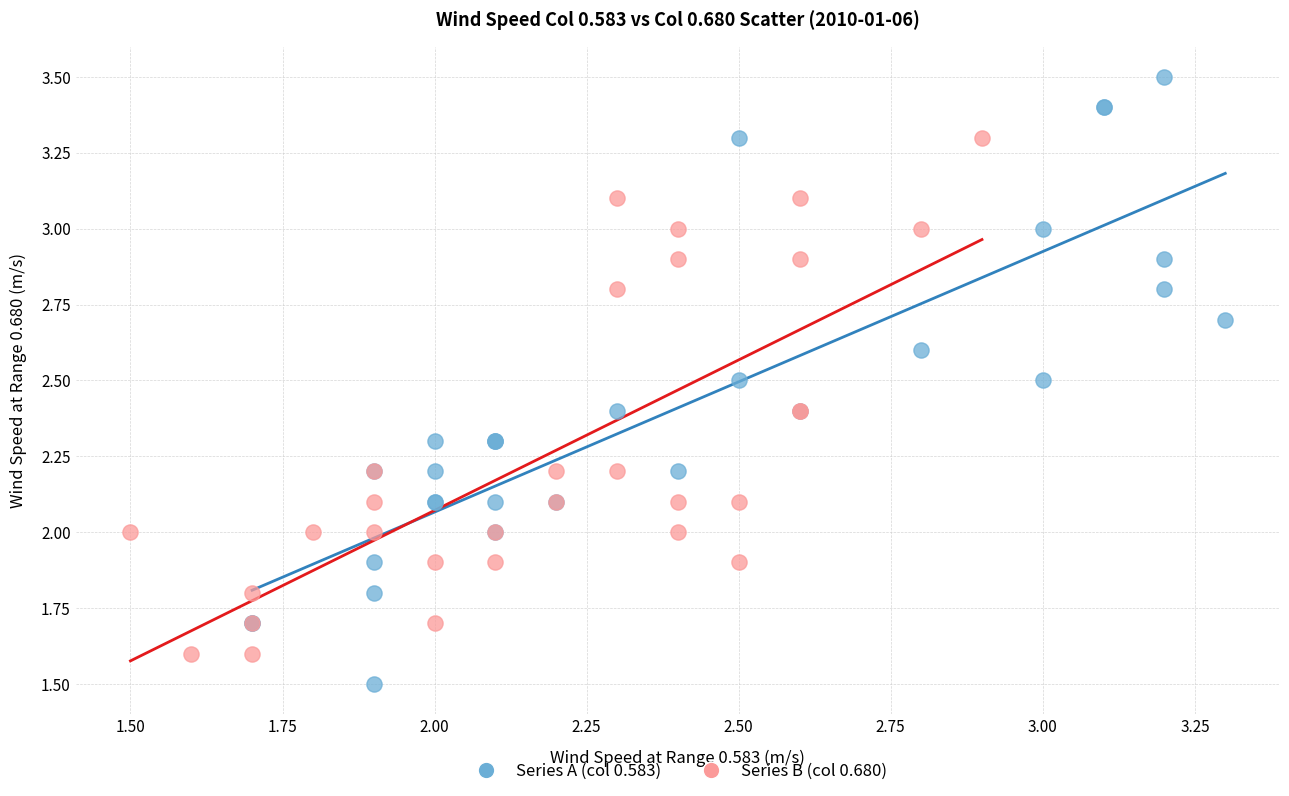

Which series contains the lowest Y value?

Series A (col 0.583)